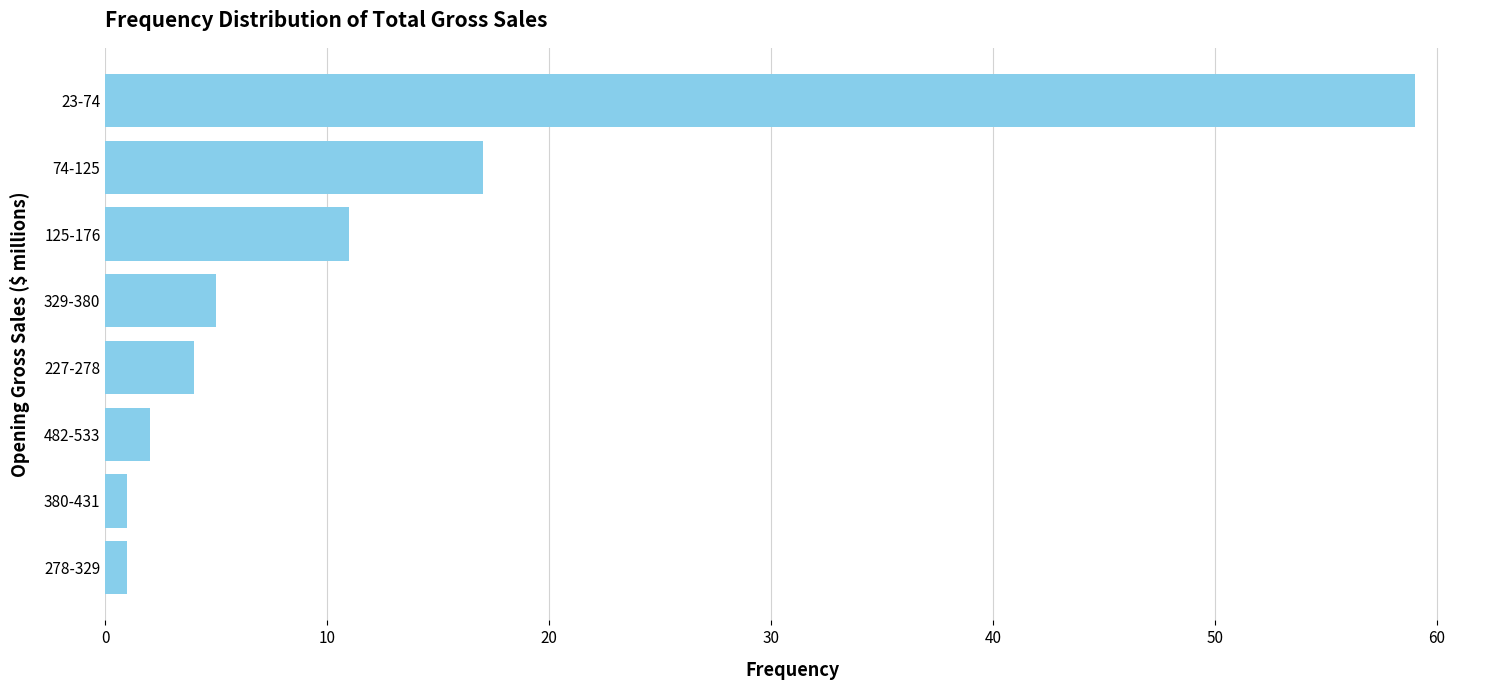

True or false: the data shows 59 at 23-74.

True